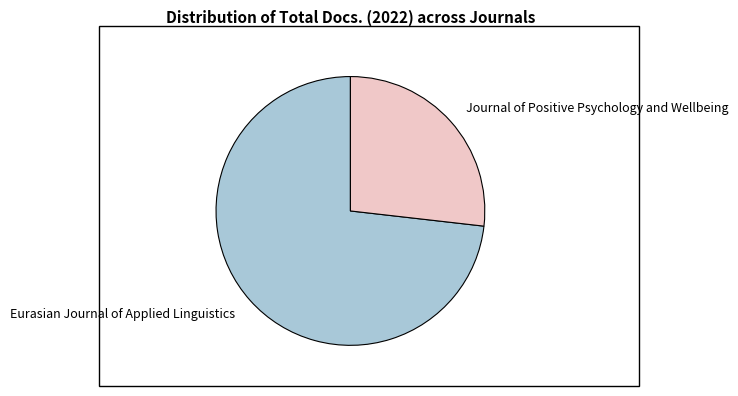

What is the largest slice in the pie chart?

Eurasian Journal of Applied Linguistics